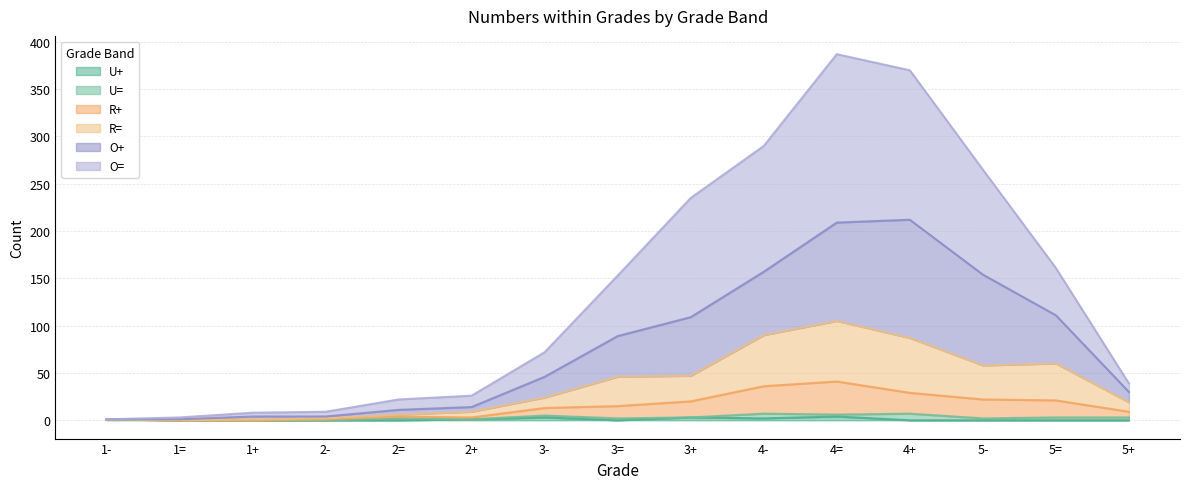

Is the value of R+ at 3+ greater than the value of O= at 3=?

No